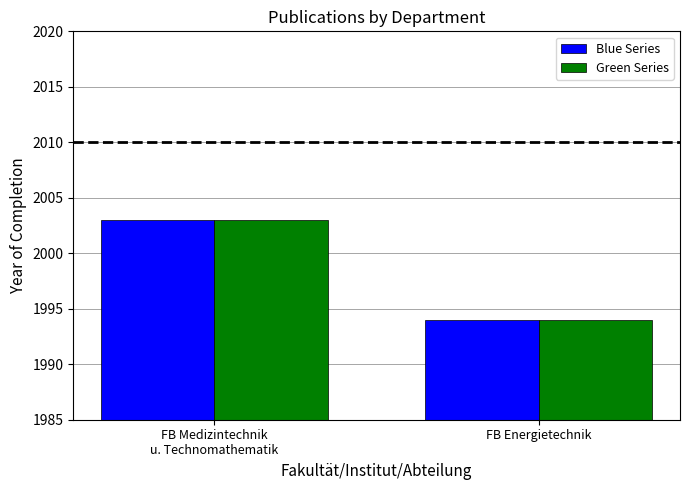

List the labels in order of Blue Series value, smallest first.

FB Energietechnik, FB Medizintechnik
u. Technomathematik